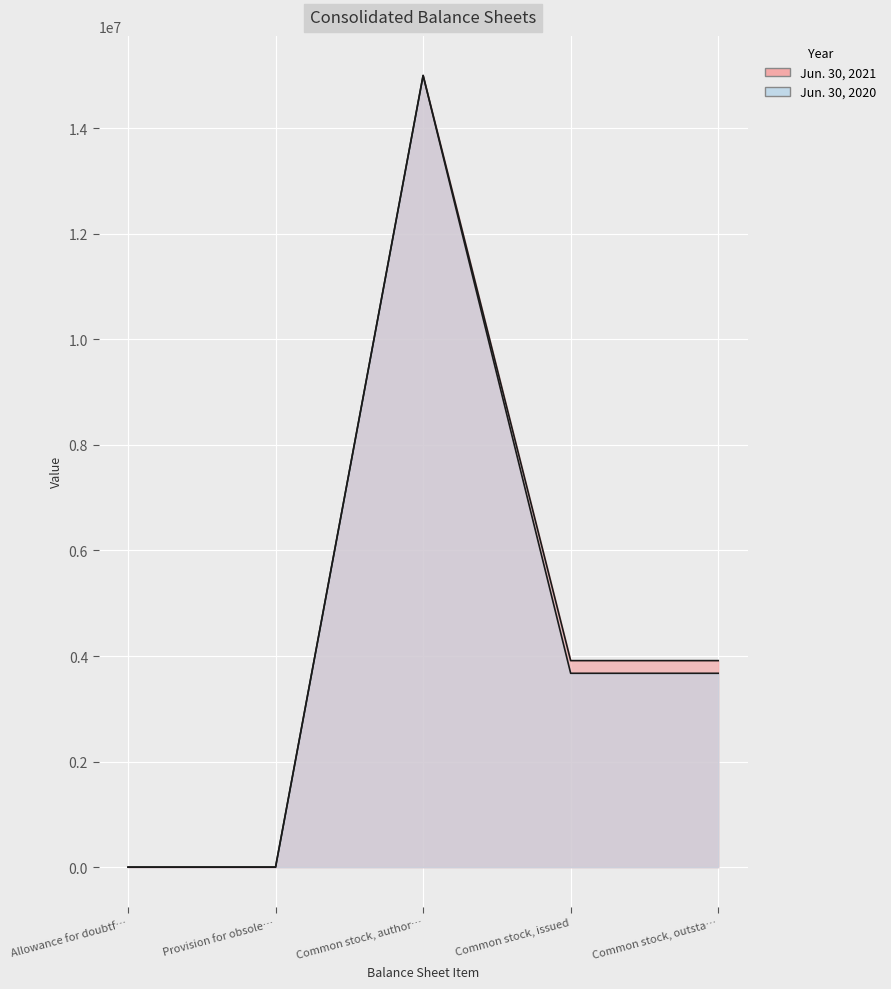

How many values in the Jun. 30, 2020 series exceed 3673055?

1